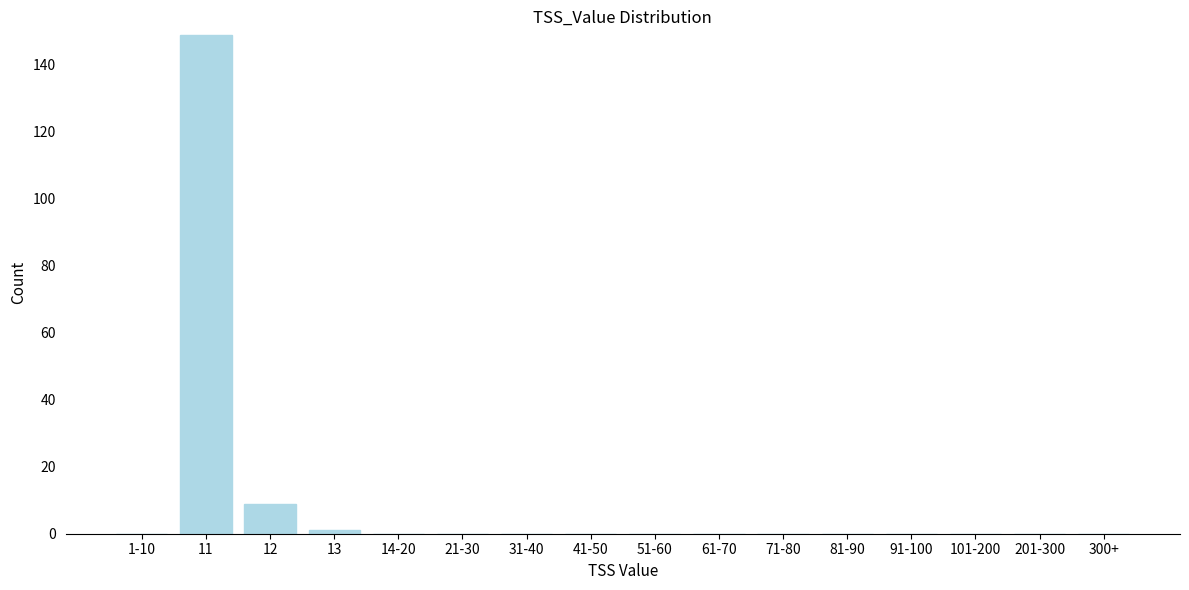

Reading right to left, extract all data points from this chart.

300+=0	201-300=0	101-200=0	91-100=0	81-90=0	71-80=0	61-70=0	51-60=0	41-50=0	31-40=0	21-30=0	14-20=0	13=1	12=9	11=149	1-10=0